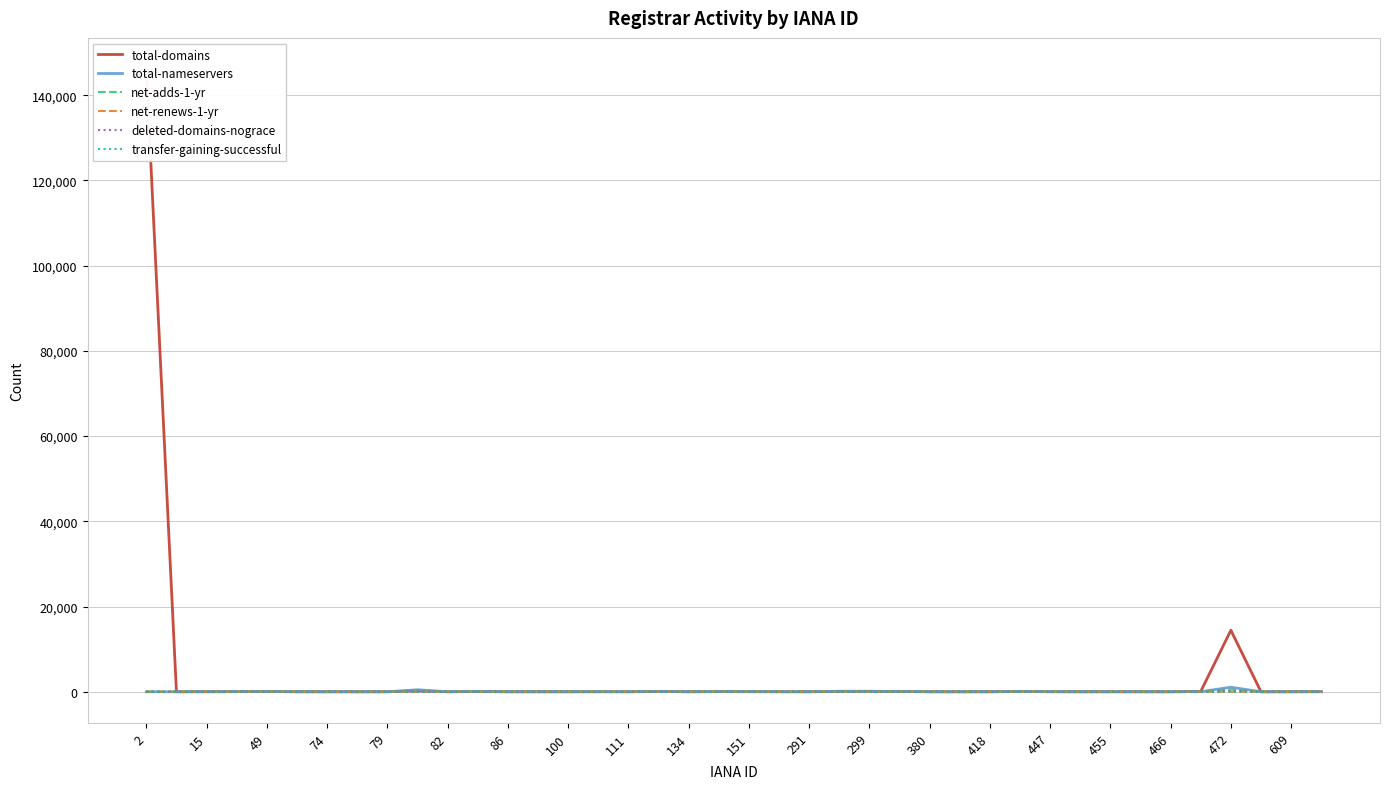

Which series has the largest range (max minus min)?

total-domains